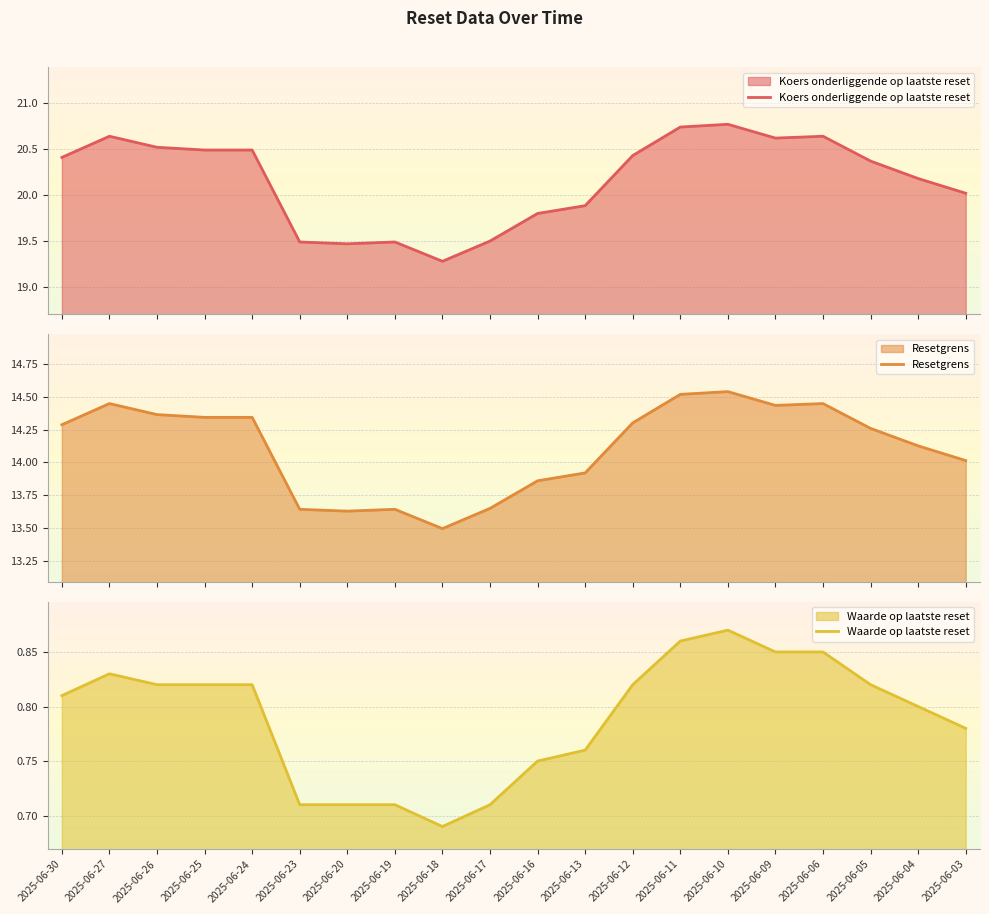

What is the value of the Koers onderliggende op laatste reset point at the 11th from the left?

19.8